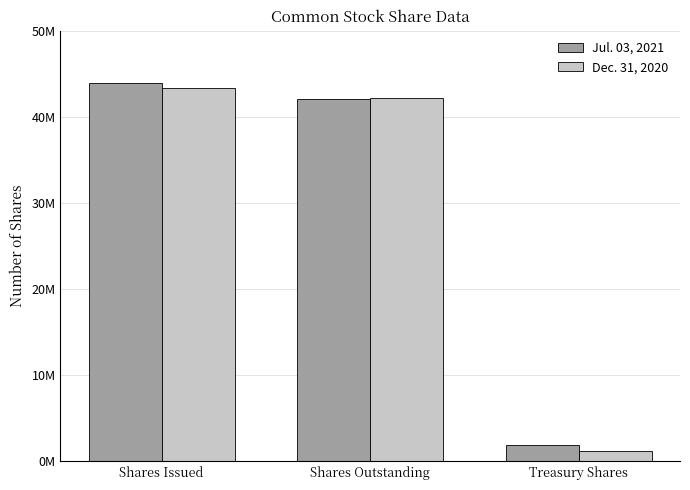

What is the difference between the maximum and minimum values in the Dec. 31, 2020 series?

42157504